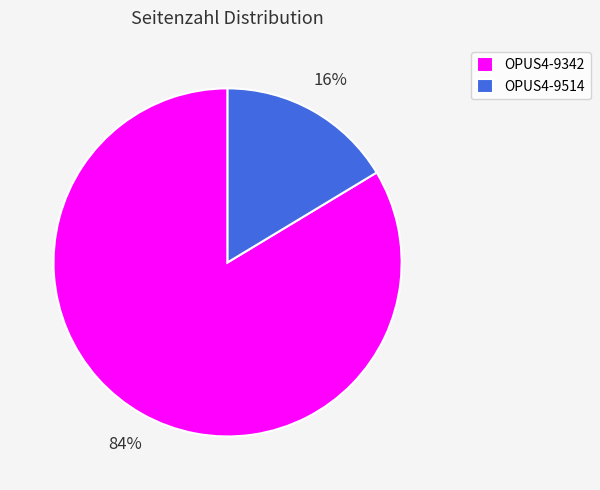

Does any single category account for the majority?

Yes